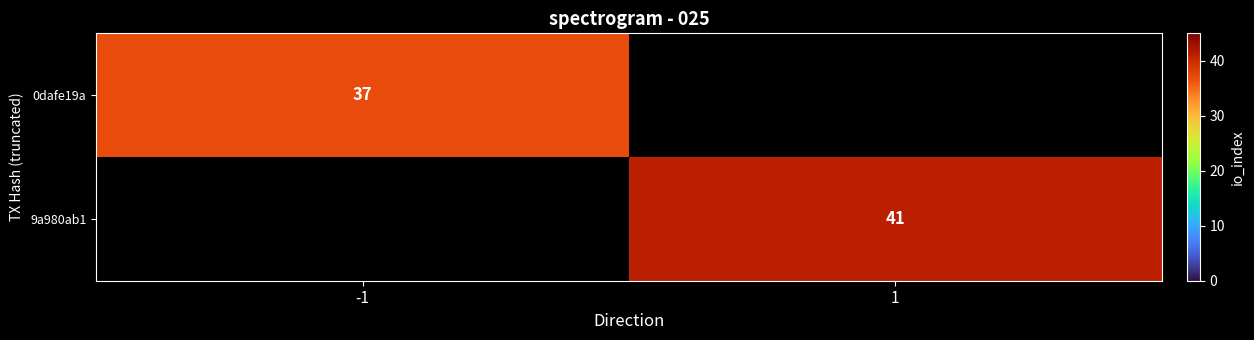

At how many categories does at least one series exceed 37?

1